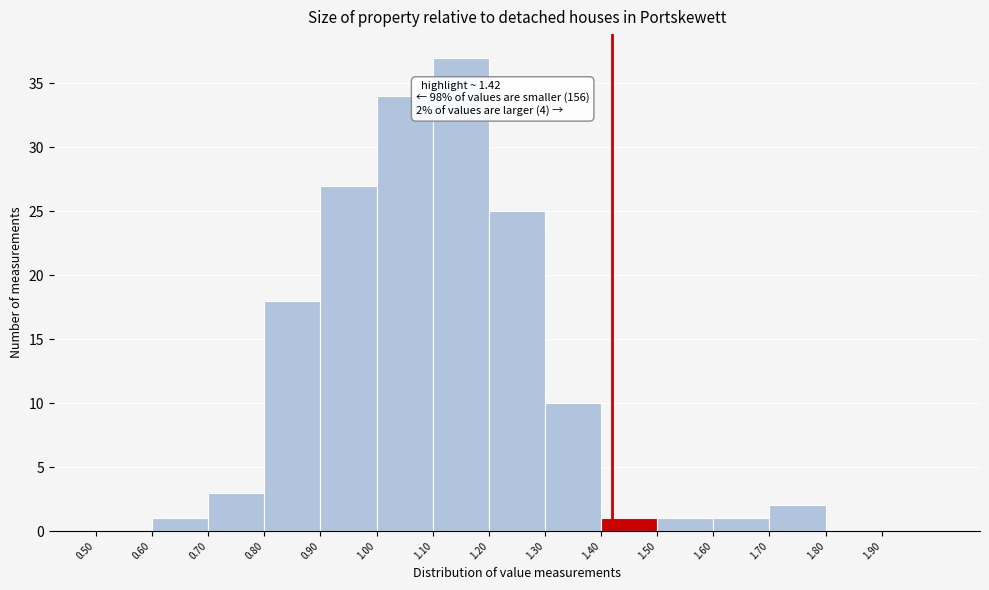

Over which range of the x-axis is the bar tallest?

1.1 to 1.2